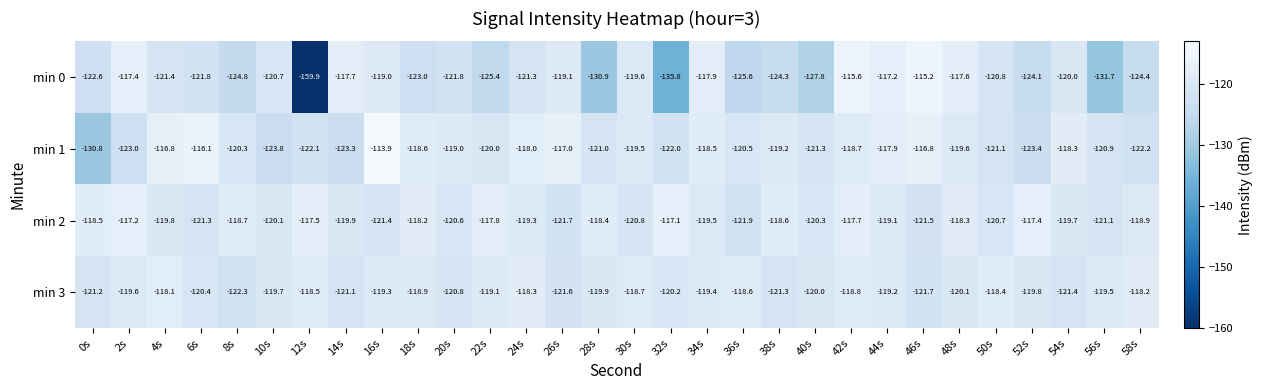

Which series has the largest total across all categories?

min 2